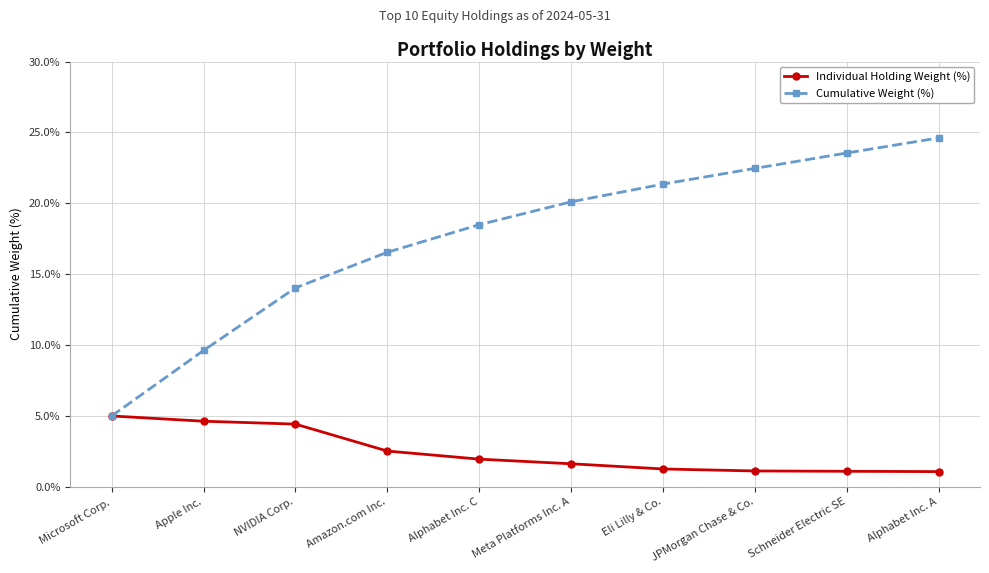

True or false: Cumulative Weight (%) has more than 0 interior local peaks.

False